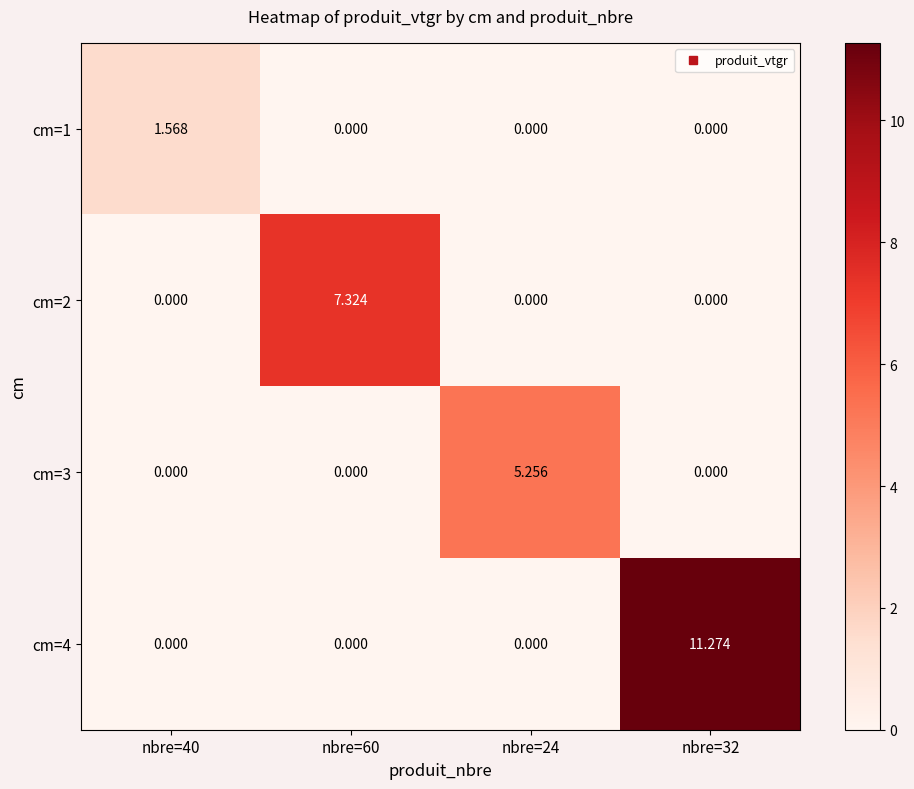

Reading left to right, list all the values displayed in this chart.

cm=1: nbre=40=1.6	nbre=60=0.0	nbre=24=0.0	nbre=32=0.0
cm=2: nbre=40=0.0	nbre=60=7.3	nbre=24=0.0	nbre=32=0.0
cm=3: nbre=40=0.0	nbre=60=0.0	nbre=24=5.3	nbre=32=0.0
cm=4: nbre=40=0.0	nbre=60=0.0	nbre=24=0.0	nbre=32=11.3